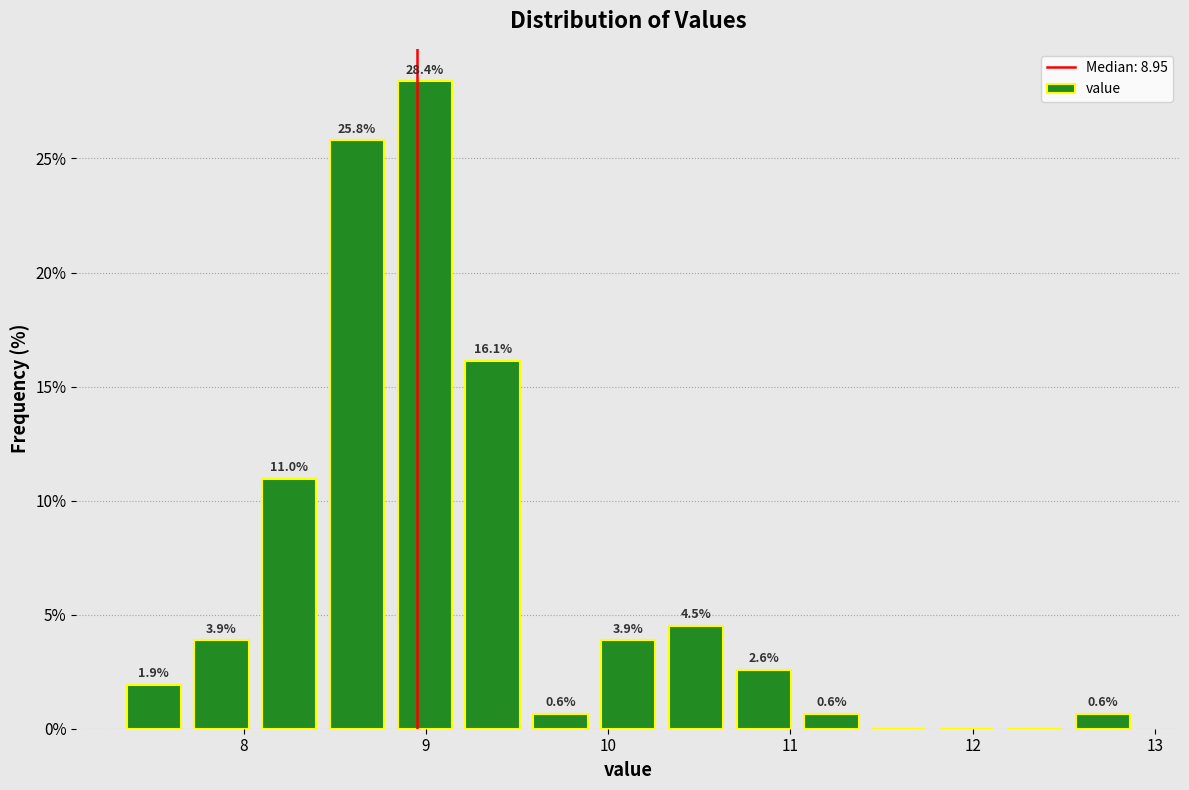

Read against the x-axis, roughly where is the centre of the tallest bar?

9.0